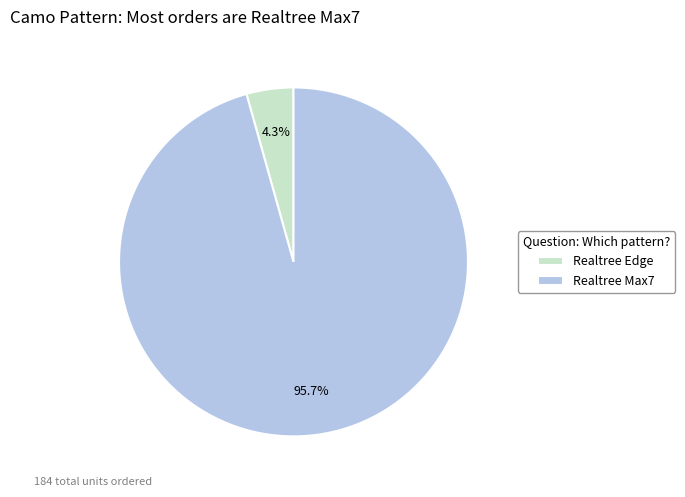

Does any single category account for the majority?

Yes